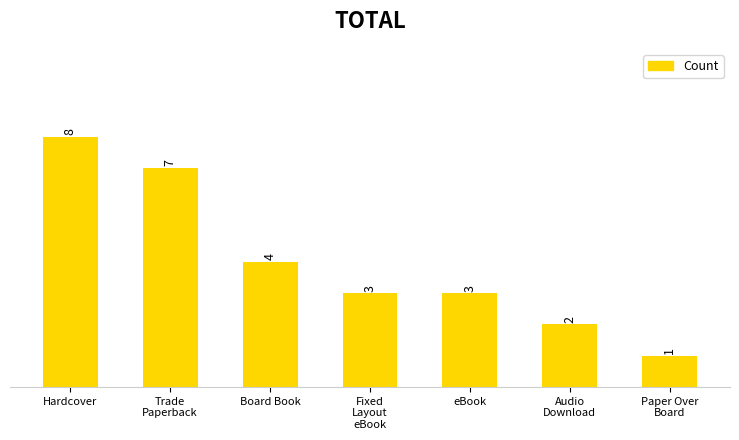

Which has a higher value, Audio
Download or Hardcover?

Hardcover